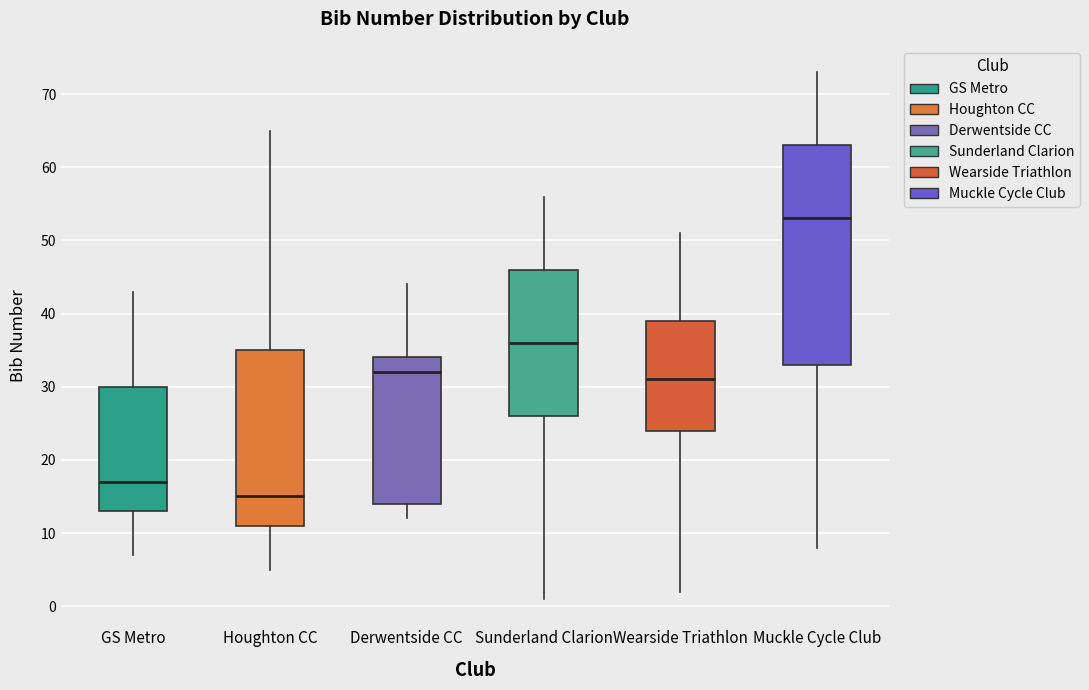

Which box is the tallest, from its lower edge to its upper edge?

Muckle Cycle Club